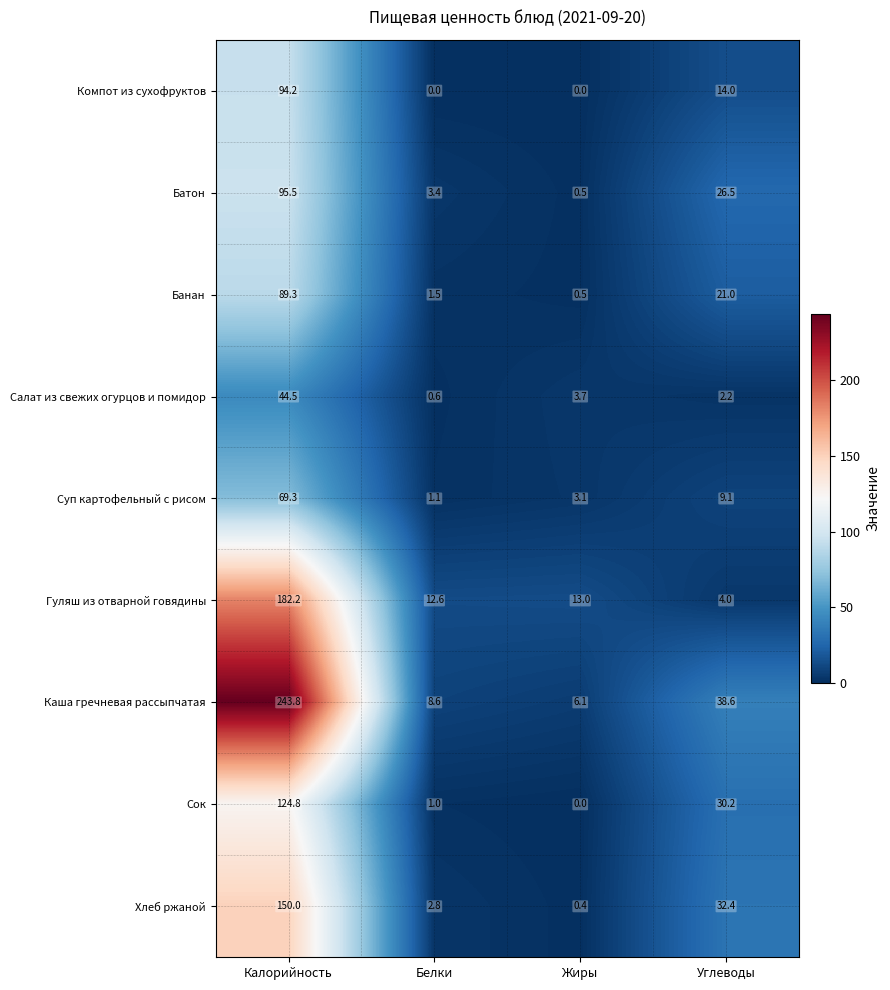

Rank the series at Белки from lowest to highest value.

Компот из сухофруктов, Салат из свежих огурцов и помидор, Сок, Суп картофельный с рисом, Банан, Хлеб ржаной, Батон, Каша гречневая рассыпчатая, Гуляш из отварной говядины